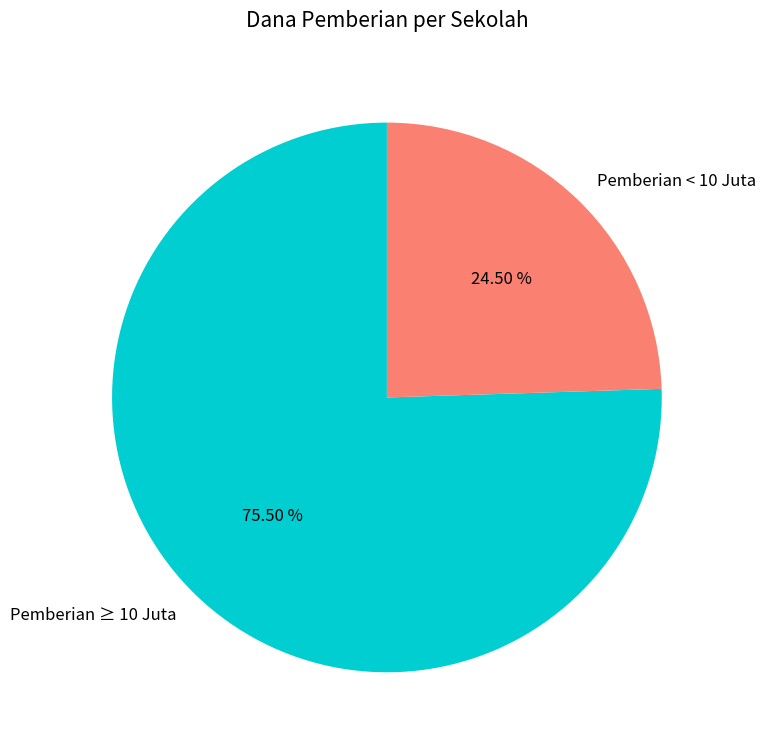

Combined, do Pemberian ≥ 10 Juta and Pemberian < 10 Juta account for over 50%?

Yes